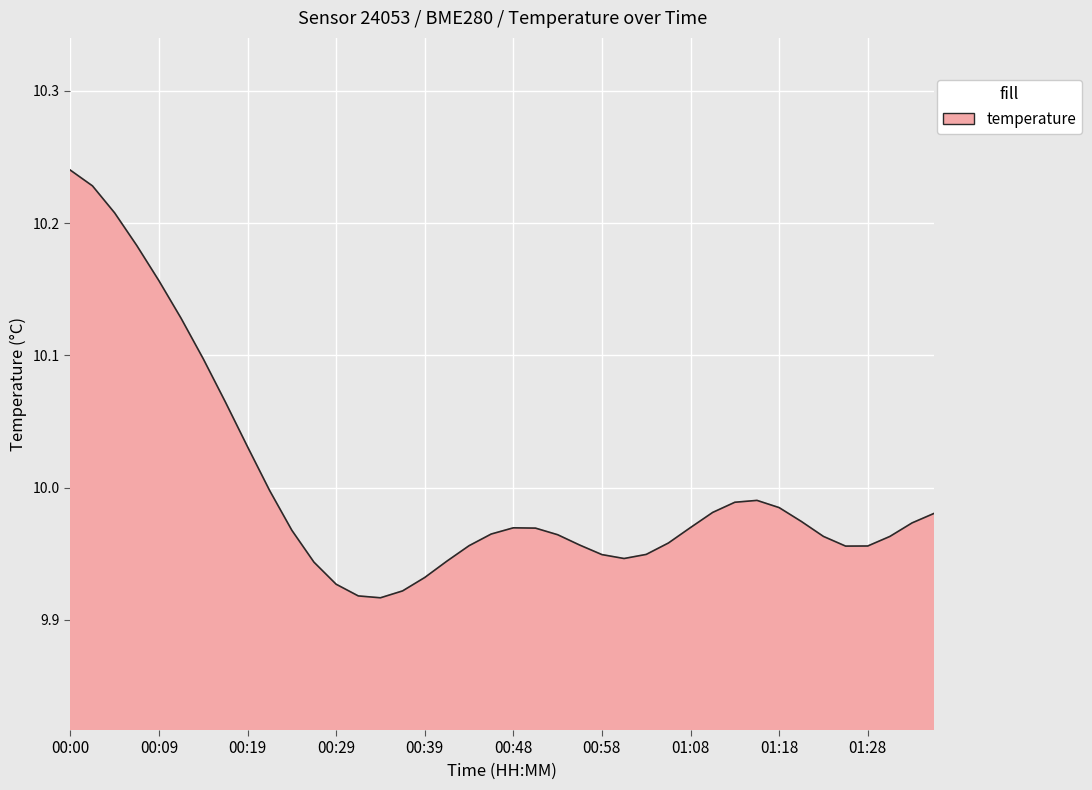

What is the sum of all values?

400.1